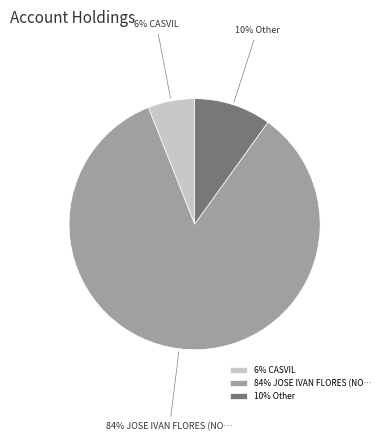

What is the ratio of the value at 6% CASVIL to the value at 10% Other?

0.6